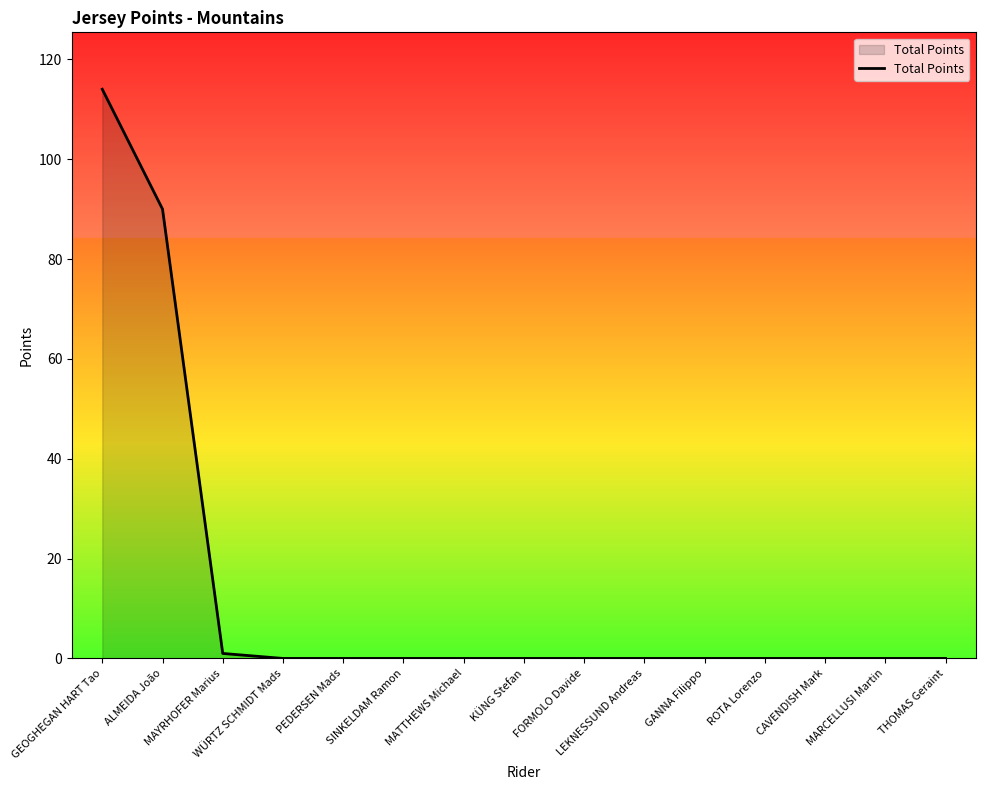

What is the difference between the maximum and minimum values?

114